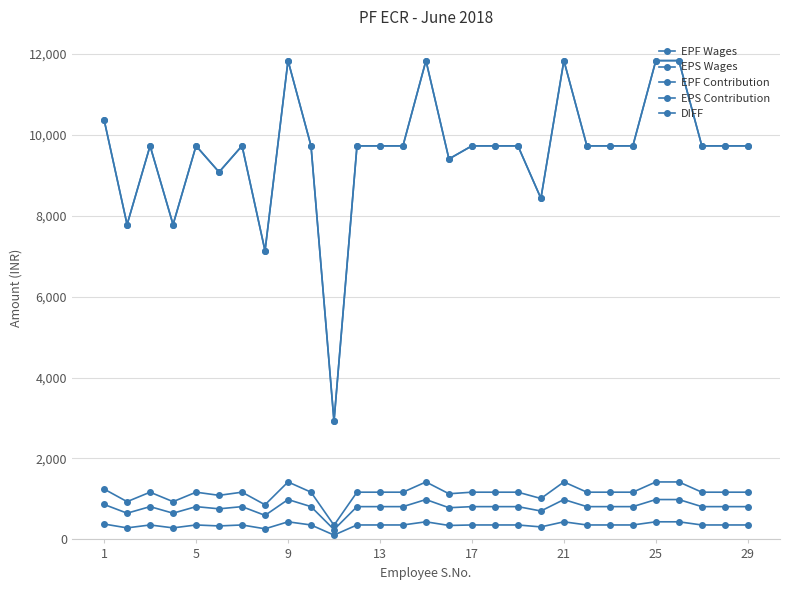

Which series has the largest total across all categories?

EPF Wages